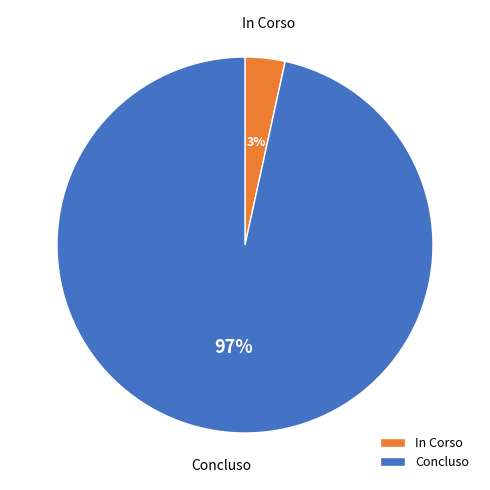

To the nearest percent, what is the combined percentage of Concluso and In Corso?

100%